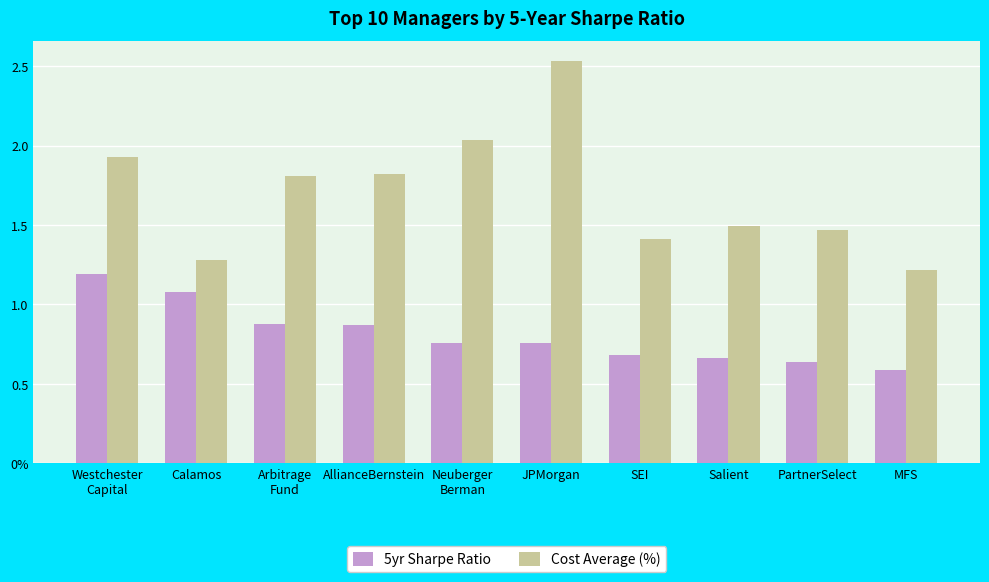

What position from the right is Westchester
Capital?

10